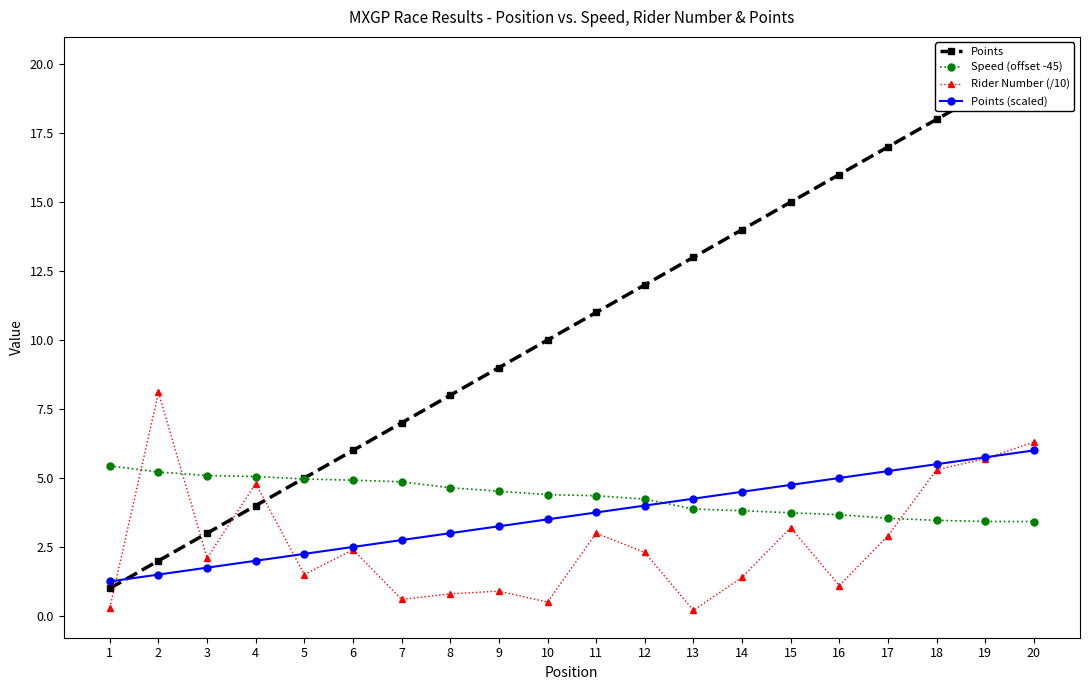

How many series are shown in this chart?

4